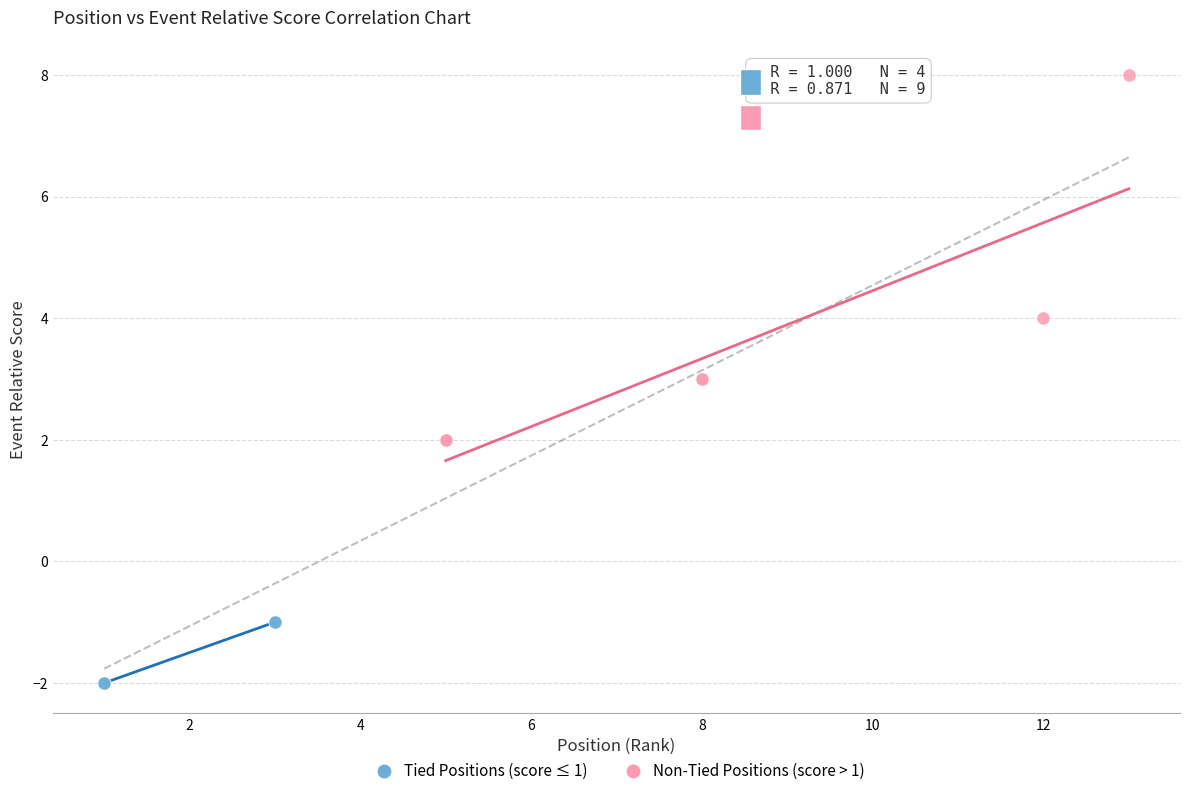

Which series contains the lowest Y value?

Tied Positions (score ≤ 1)